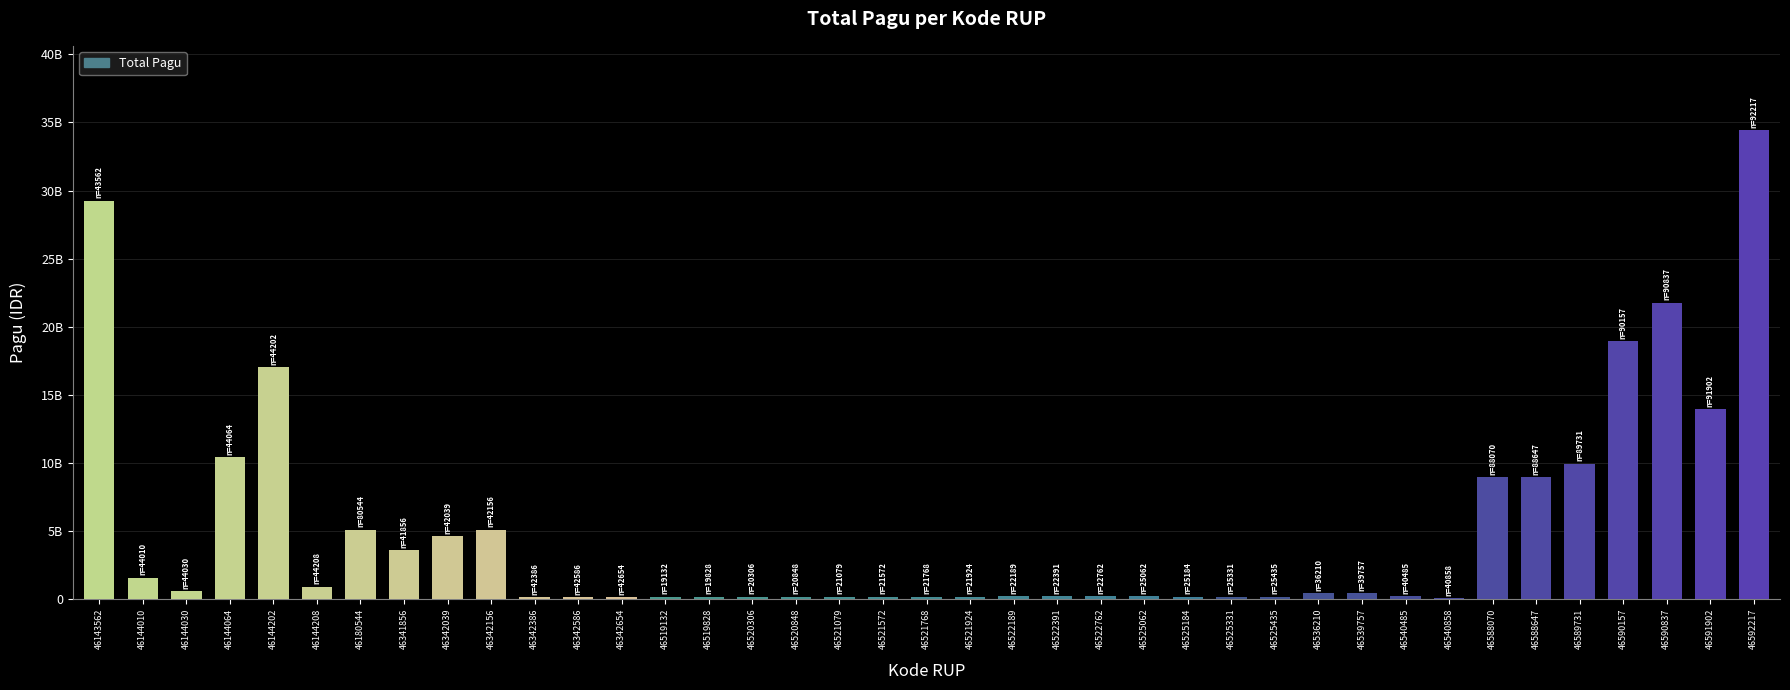

Rank the categories by value from highest to lowest.

46592217, 46143562, 46590837, 46590157, 46144202, 46591902, 46144064, 46589731, 46588647, 46588070, 46180544, 46342156, 46342039, 46341856, 46144010, 46144208, 46144030, 46536210, 46539757, 46540485, 46522189, 46522391, 46522762, 46525062, 46519132, 46519828, 46520306, 46520848, 46521079, 46521572, 46521768, 46521924, 46525184, 46525331, 46525435, 46342386, 46342586, 46342654, 46540858